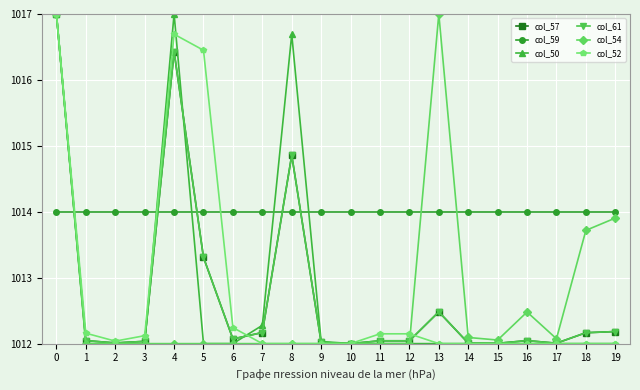

What is the minimum value for col_52?

1012.0